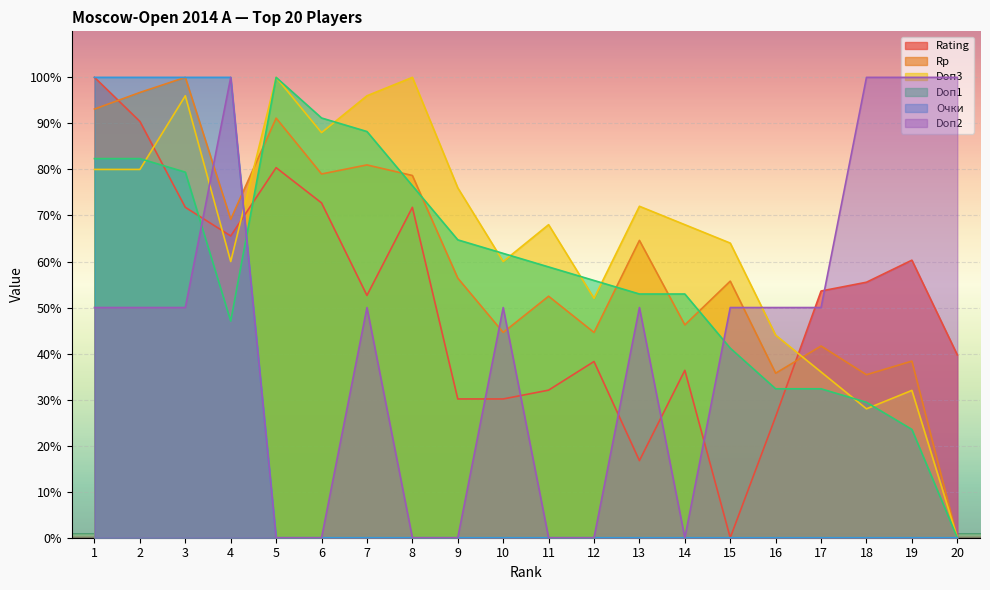

True or false: Doп1 and Очки intersect in this chart.

True